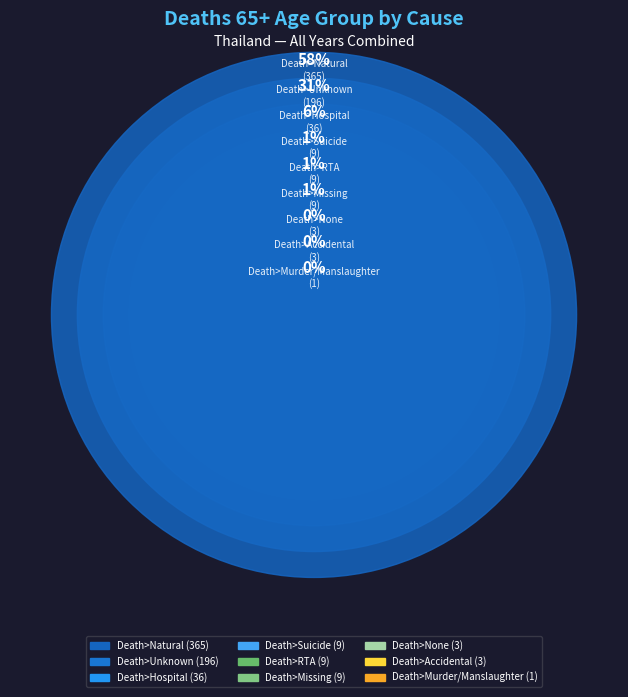

What portion of the pie excludes Death>Hospital?

94.3%